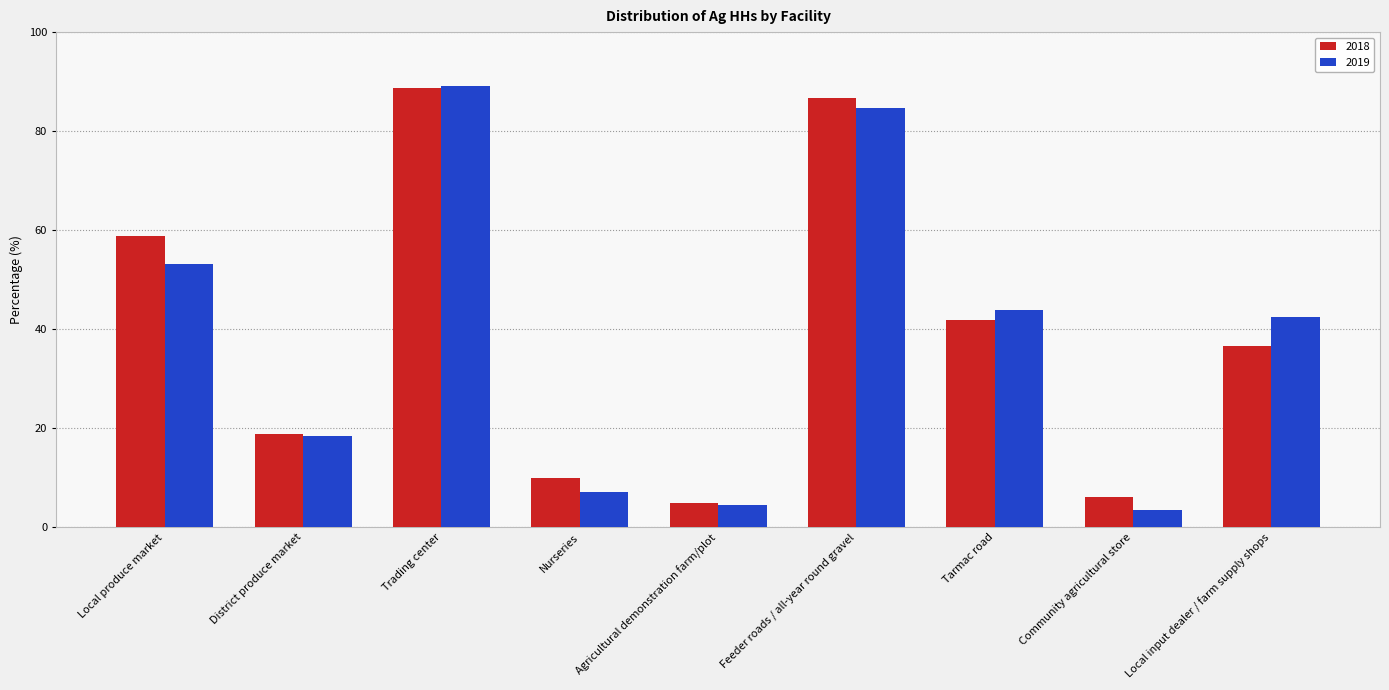

How many distinct data groups are displayed?

2